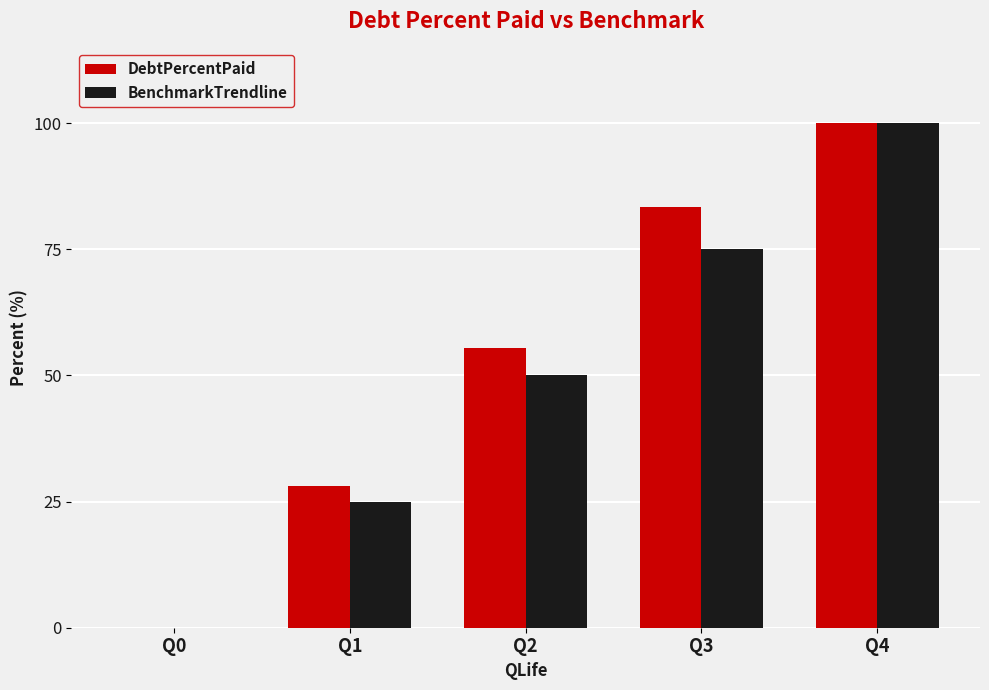

What is the total value across all series at Q2?

105.4